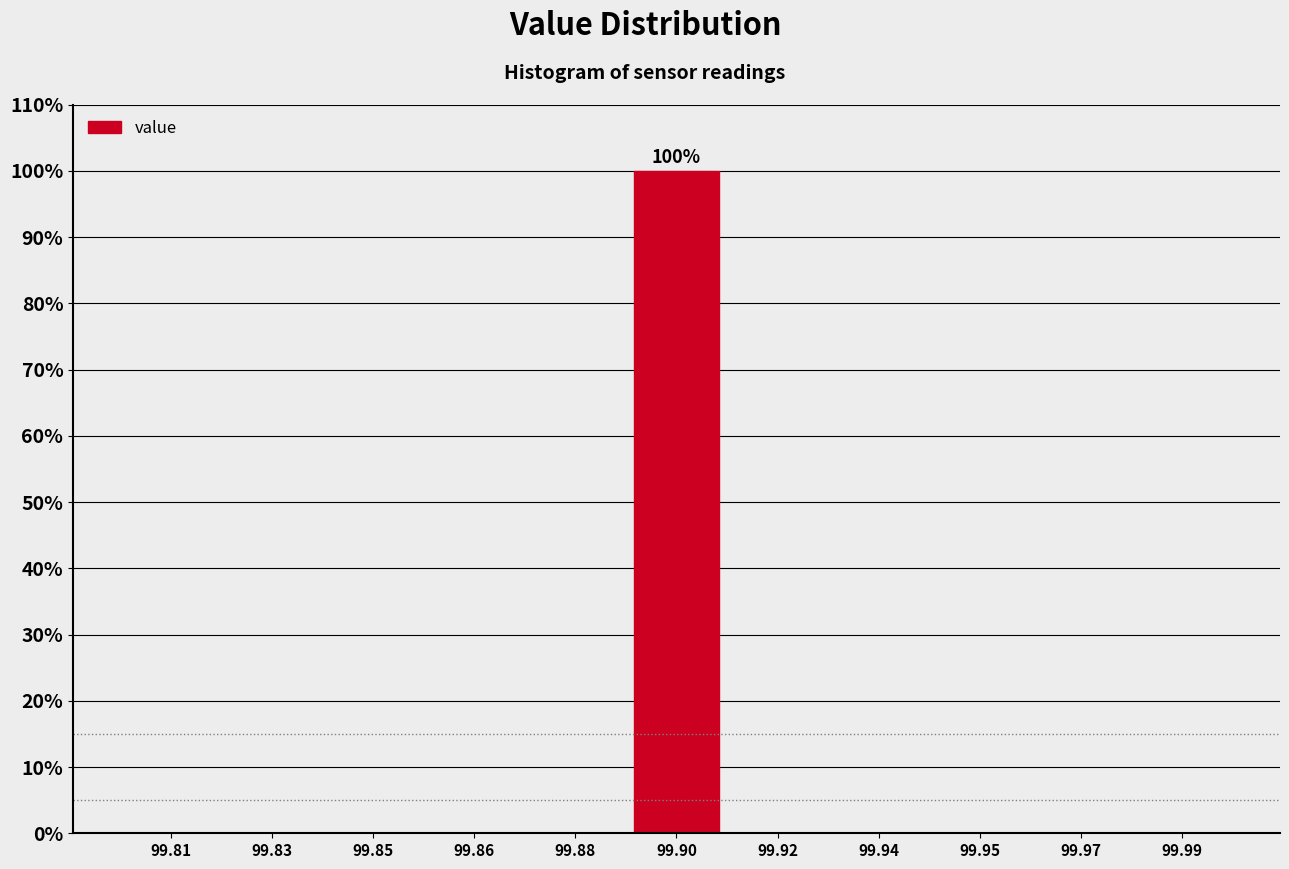

Reading left to right, extract all data points from this chart.

99.81=0	99.83=0	99.85=0	99.86=0	99.88=0	99.90=100	99.92=0	99.94=0	99.95=0	99.97=0	99.99=0